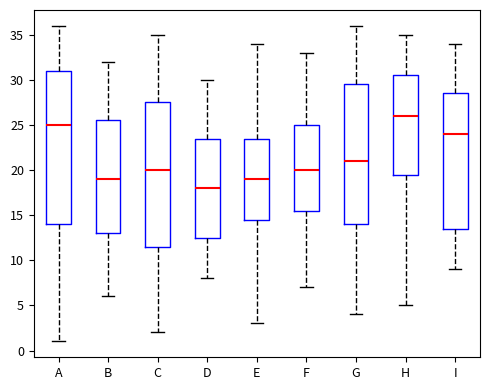

Where is the lower edge of the box for H on the y-axis? The values are not printed on the chart, so give them approximately, as read against the axis.

19.5